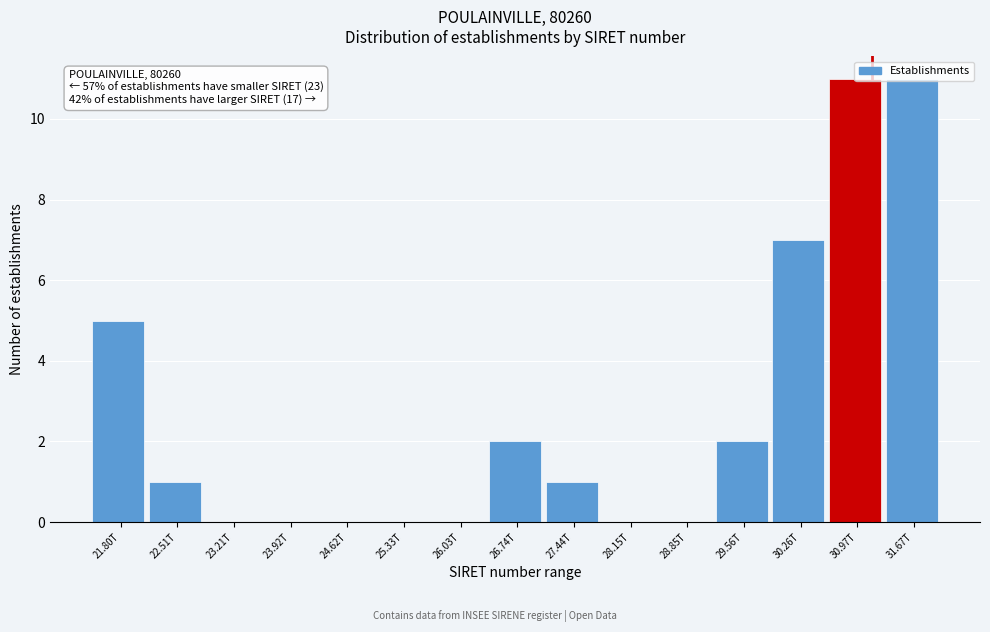

What is the change in value from 22.51T to 31.67T?

+10